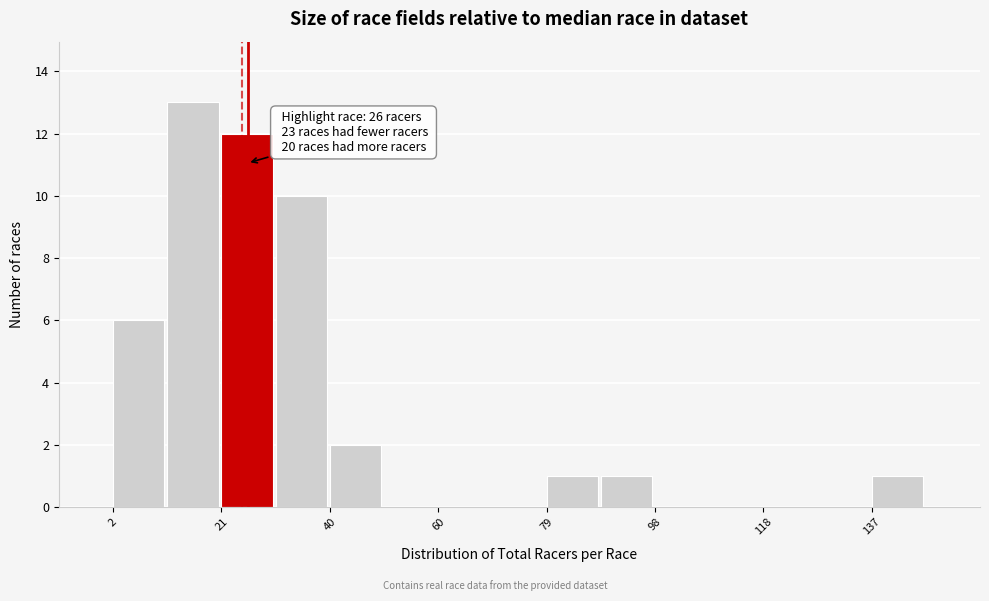

Over which range of the x-axis is the bar tallest?

12 to 22